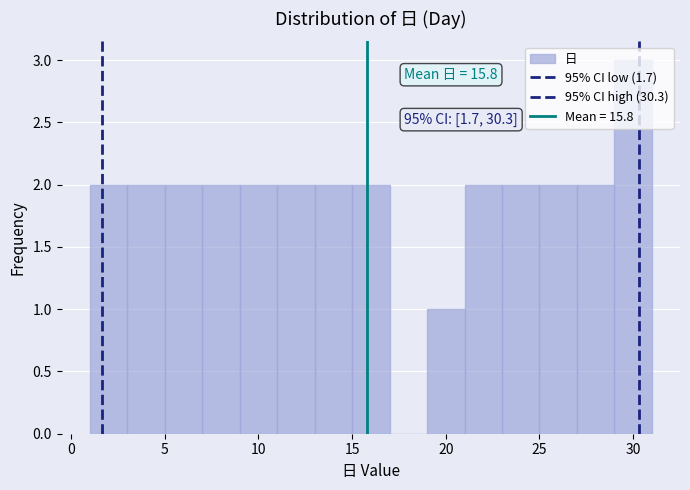

Over which range of the x-axis is the bar tallest?

29 to 31